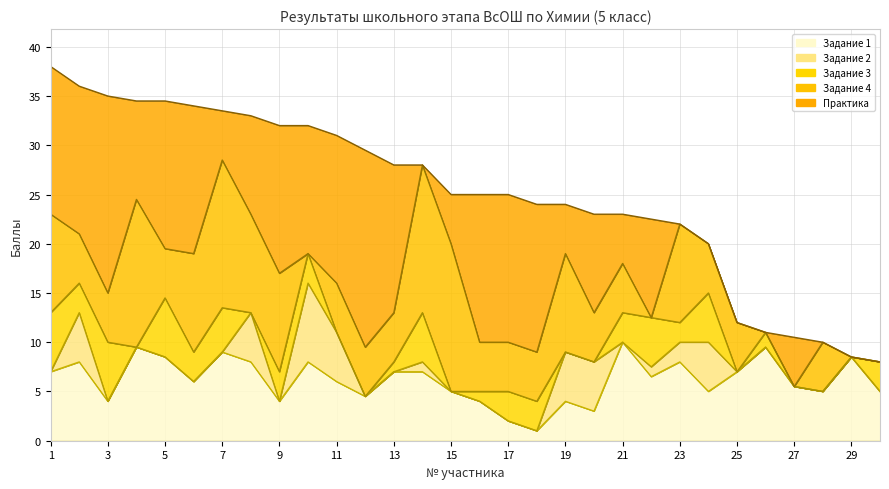

What is the greatest value displayed?

20.0